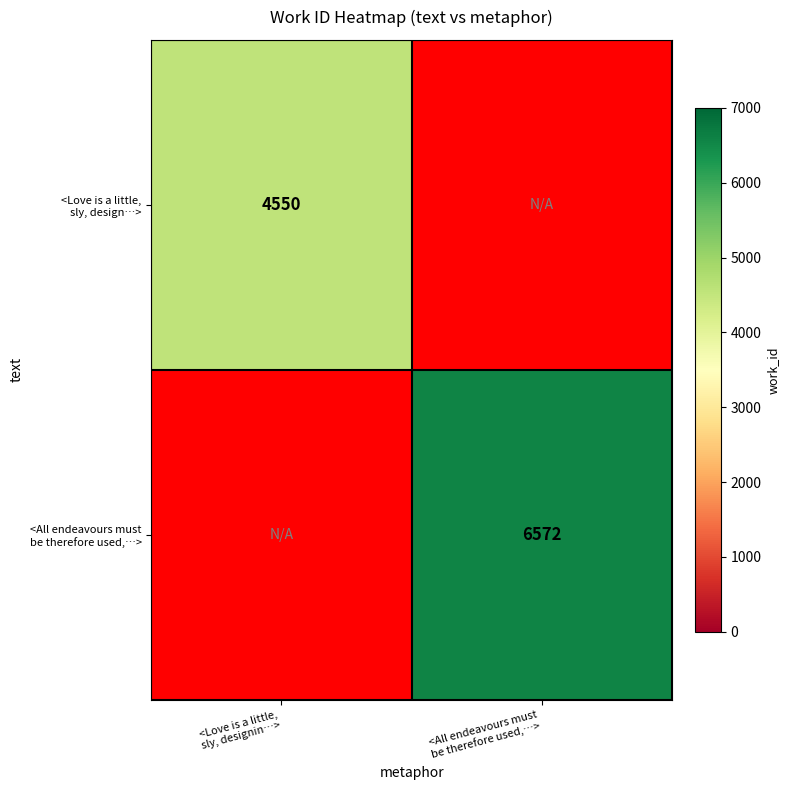

What is the approximate value of <All endeavours must be therefore used,…> at <All endeavours must be therefore used,…>?

6572.0